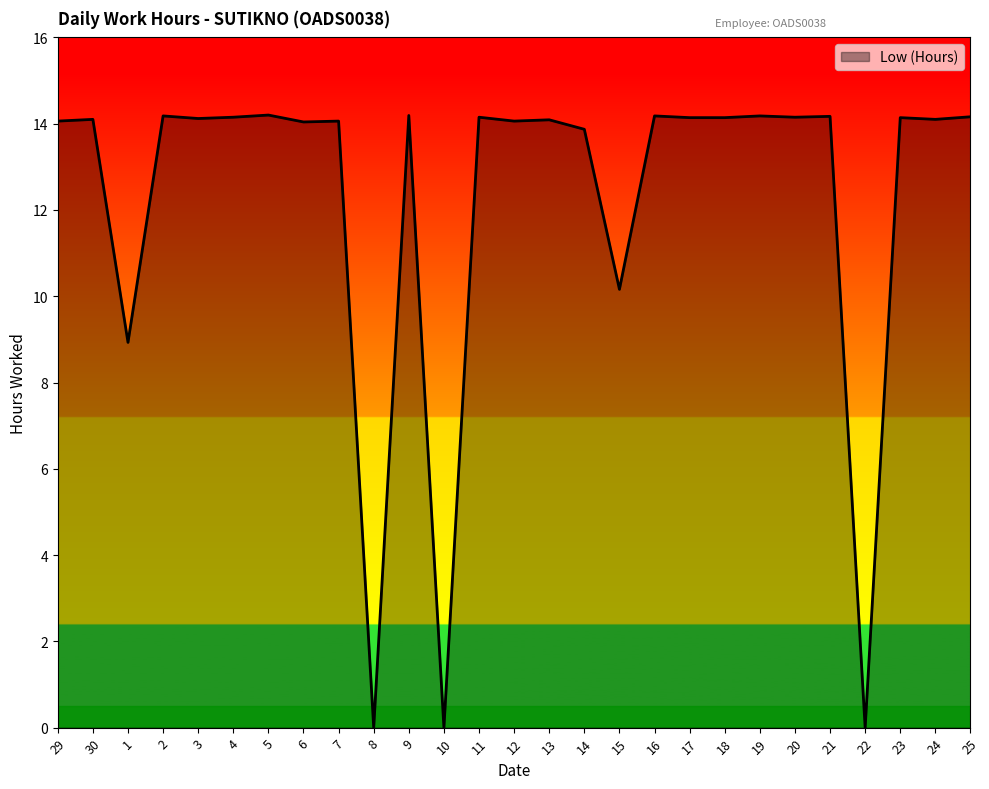

What is the change in value from 9 to 13?

-0.1